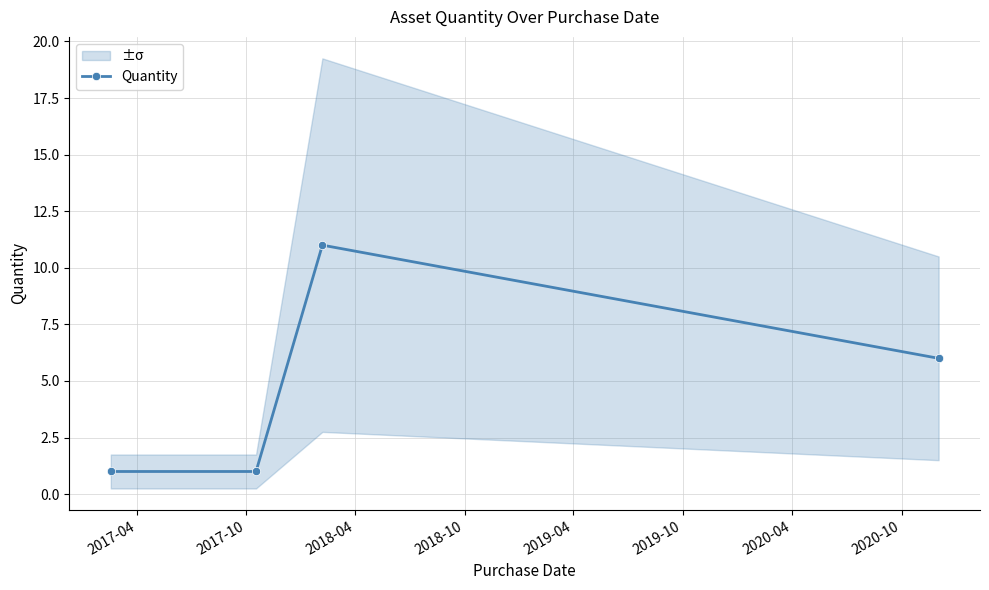

What is the highest value of the Quantity series?

11